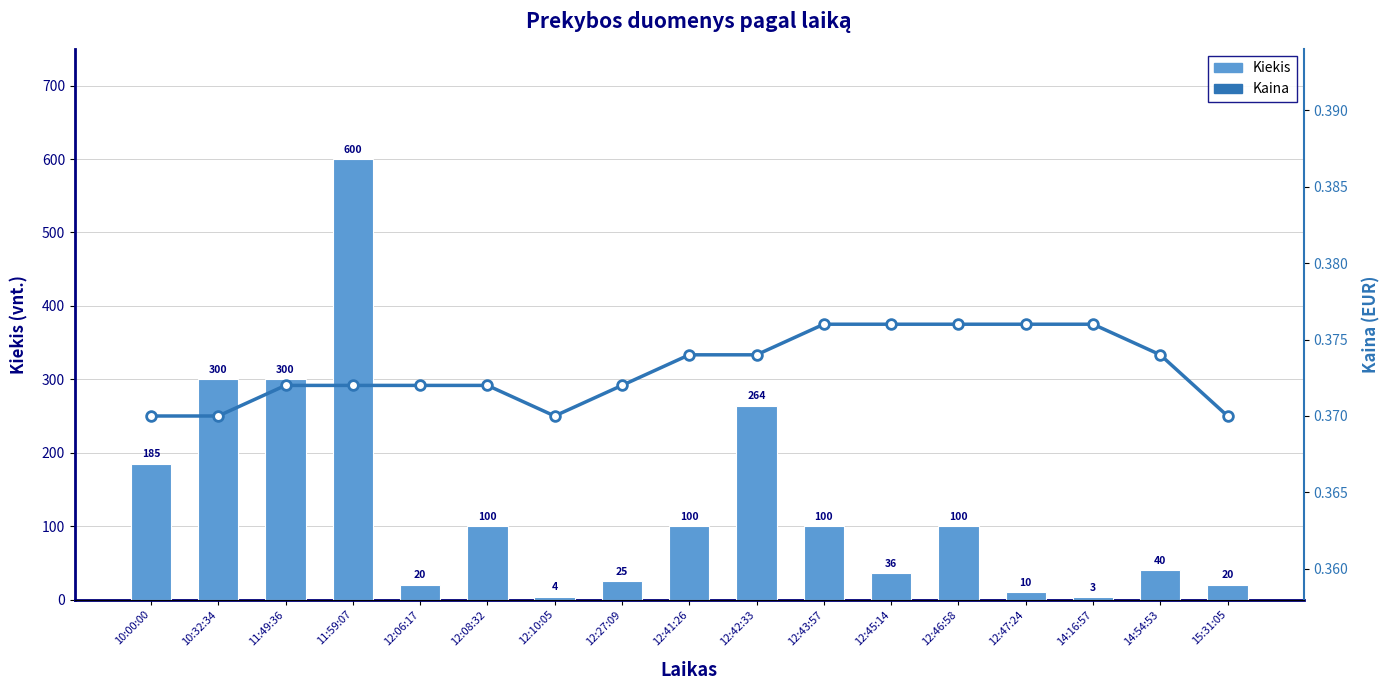

Rank the series by their average value, from highest to lowest.

Kiekis, Kaina